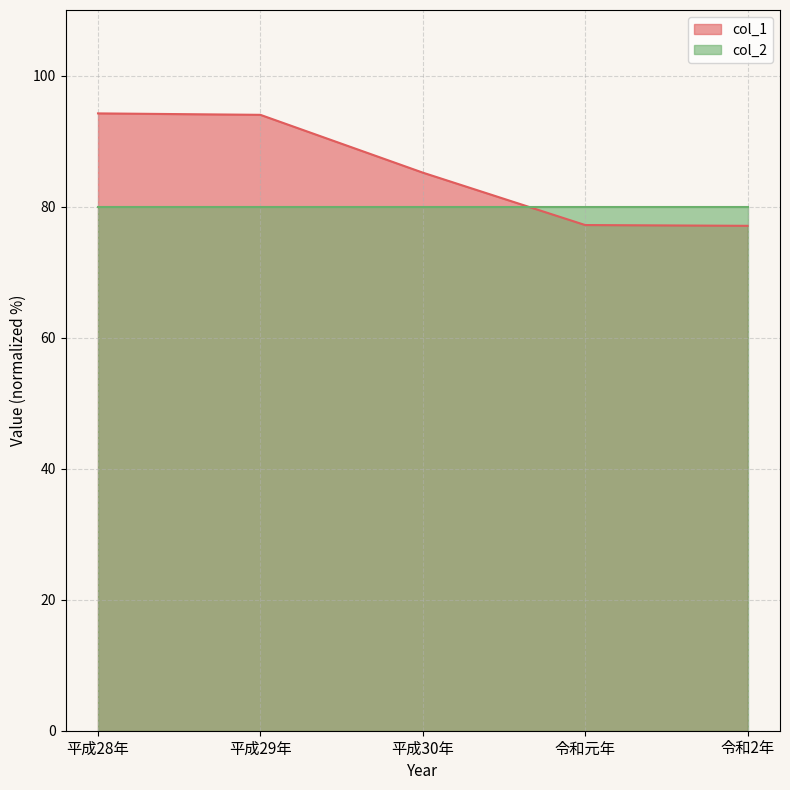

What is the approximate value at 令和2年?

77.1